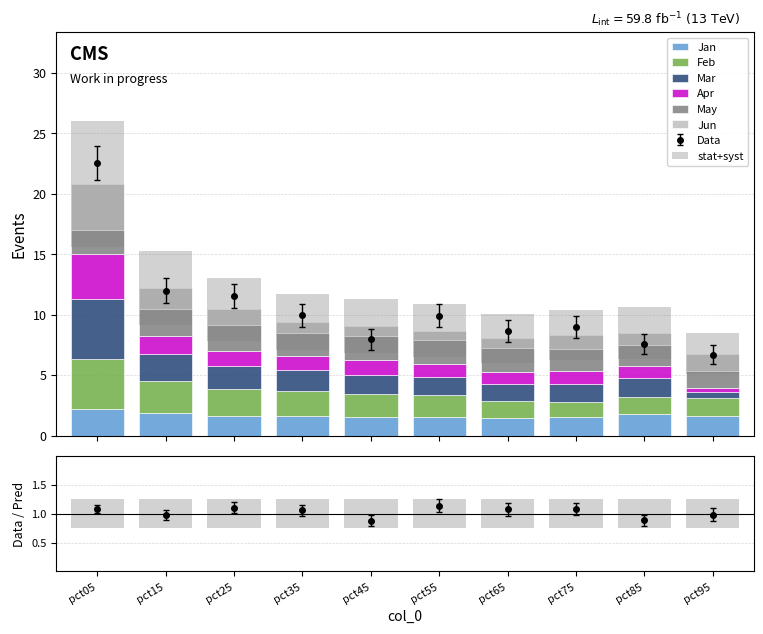

At which category is the sum across all series the highest?

pct05